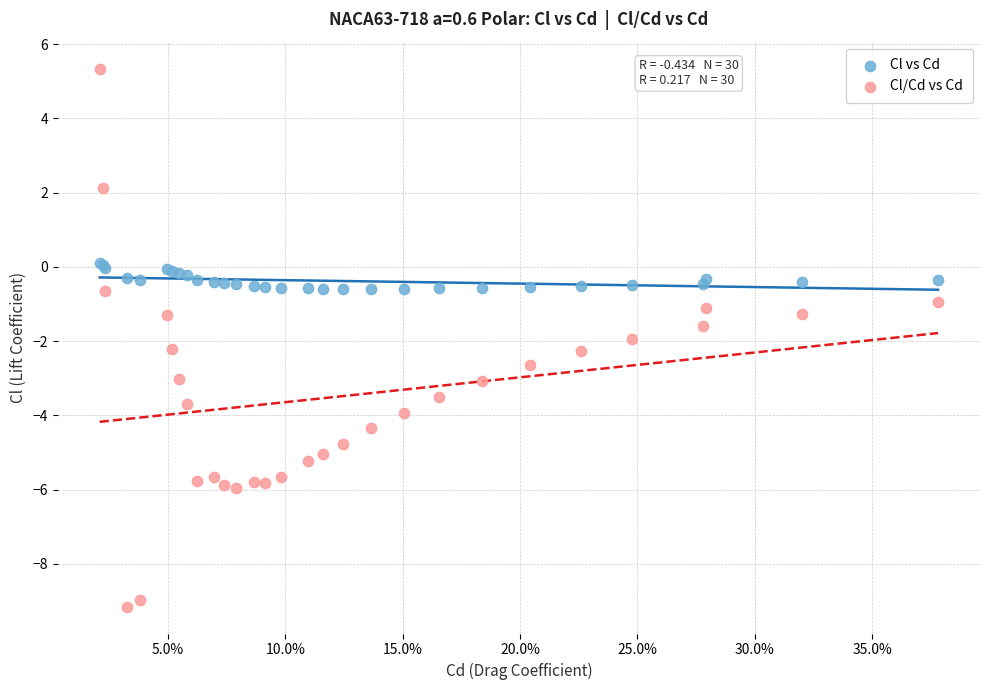

Which series contains the highest Y value?

Cl/Cd vs Cd